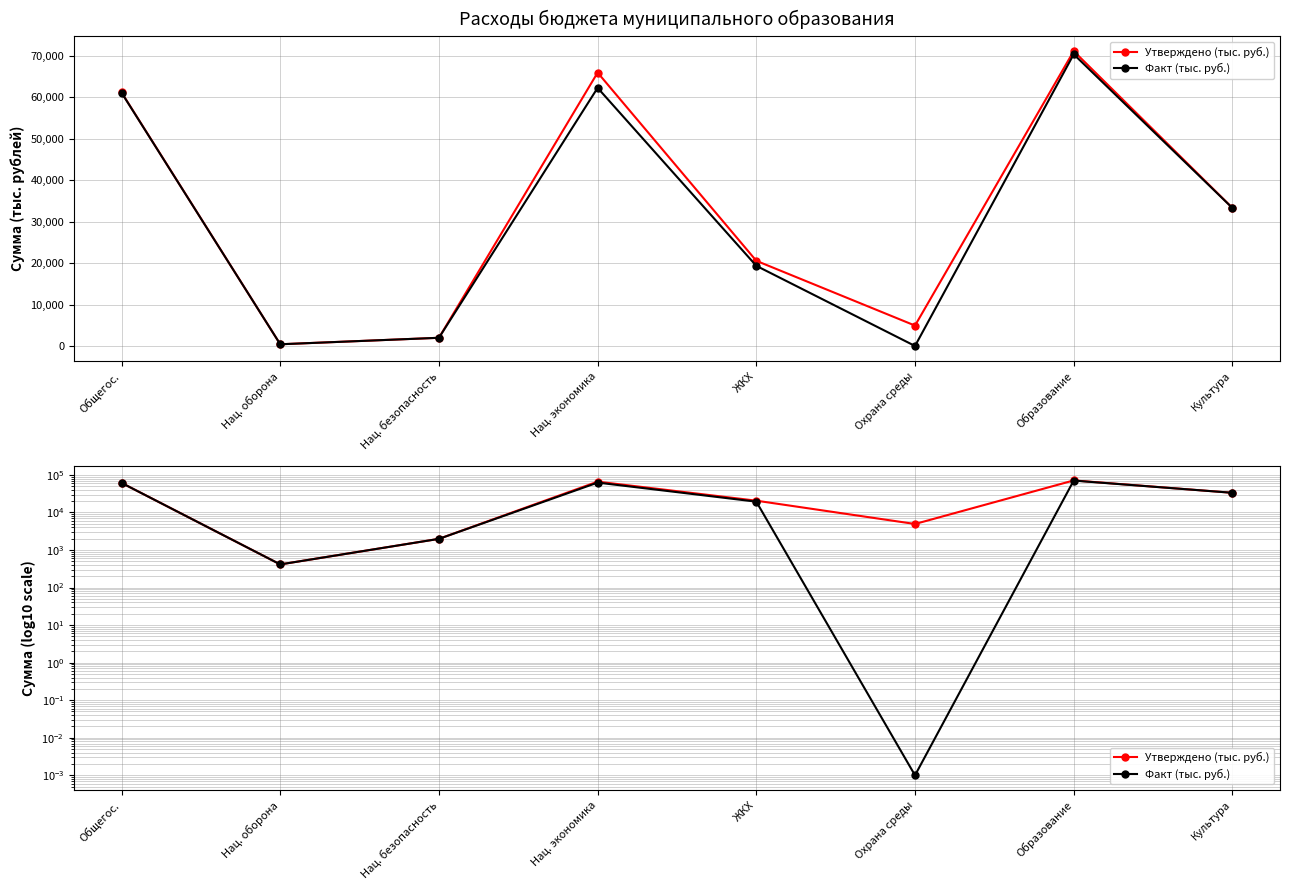

At which category is the sum across all series the highest?

Образование